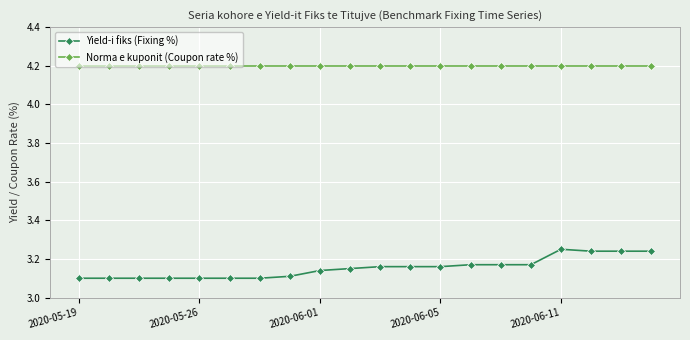

Rank the series by their maximum value, from lowest to highest.

Yield-i fiks (Fixing %), Norma e kuponit (Coupon rate %)